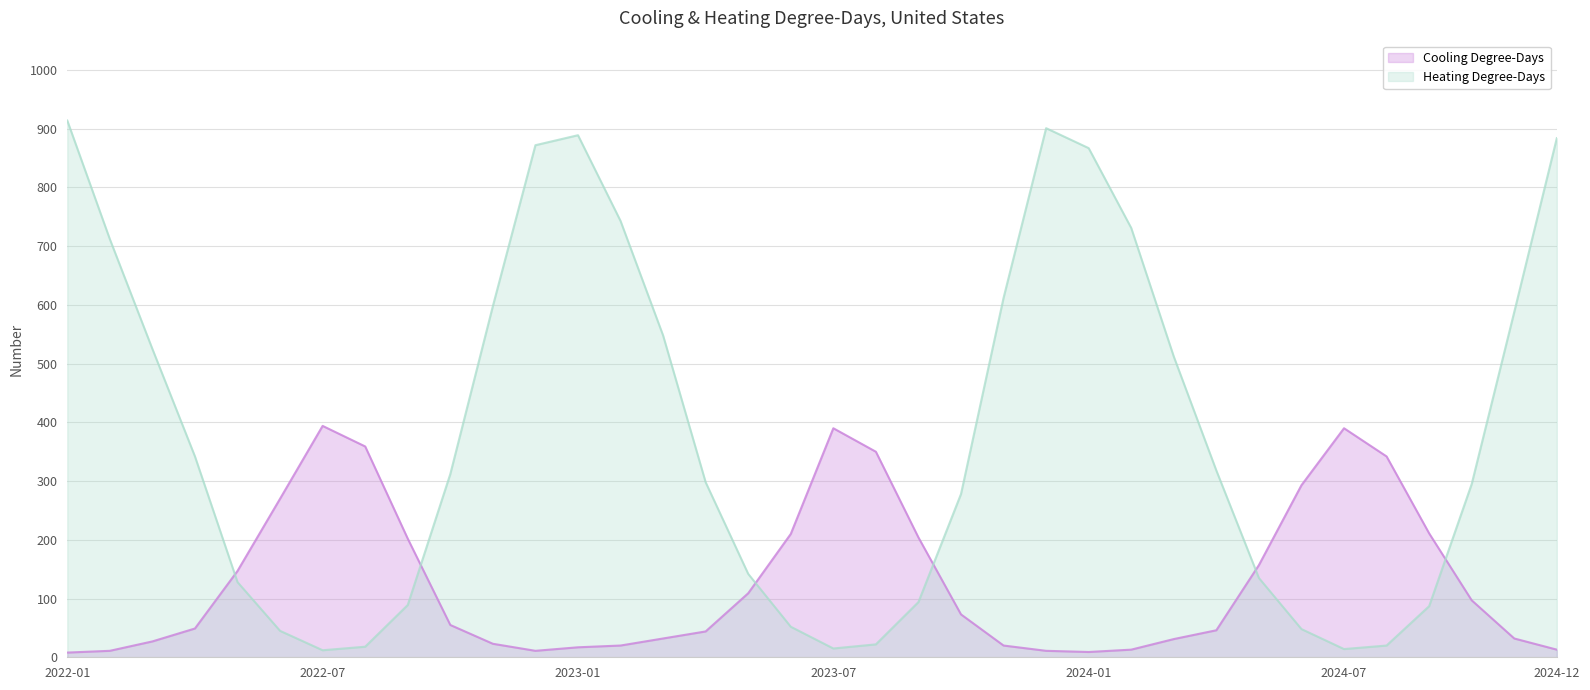

Does the chart have visible grid lines?

Yes